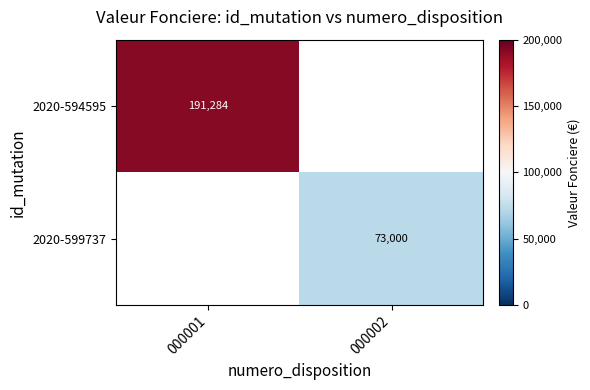

The 2020-599737 series shows 73000.0 at 000002. True or false?

True